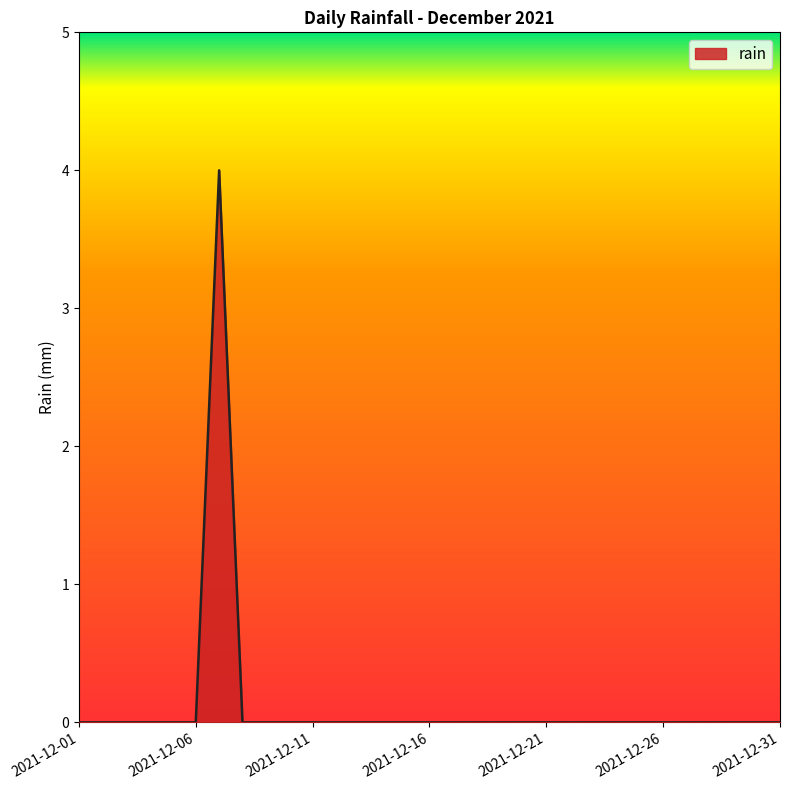

Does the chart have visible grid lines?

No